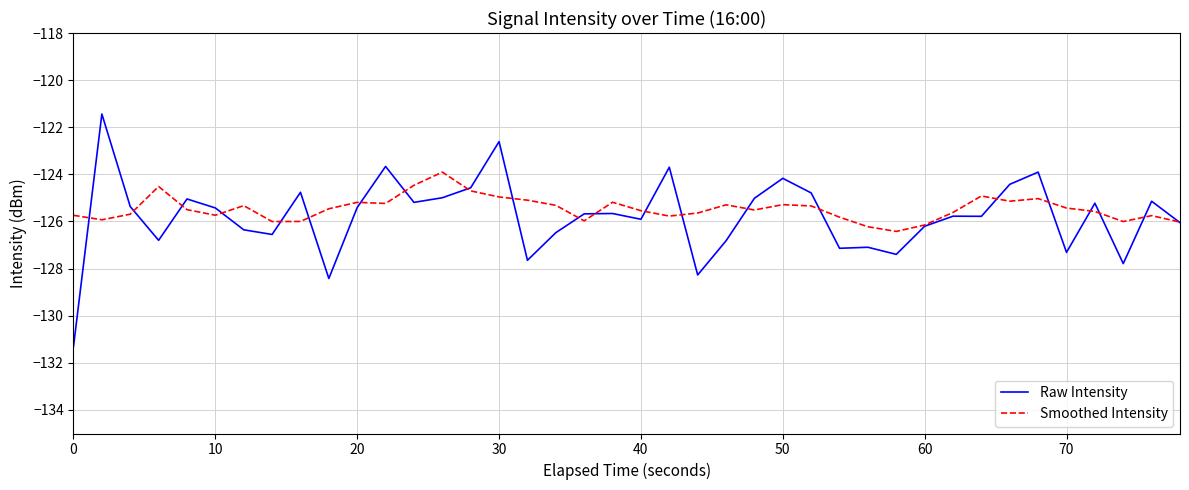

Rank the series by their average value, from lowest to highest.

Raw Intensity, Smoothed Intensity